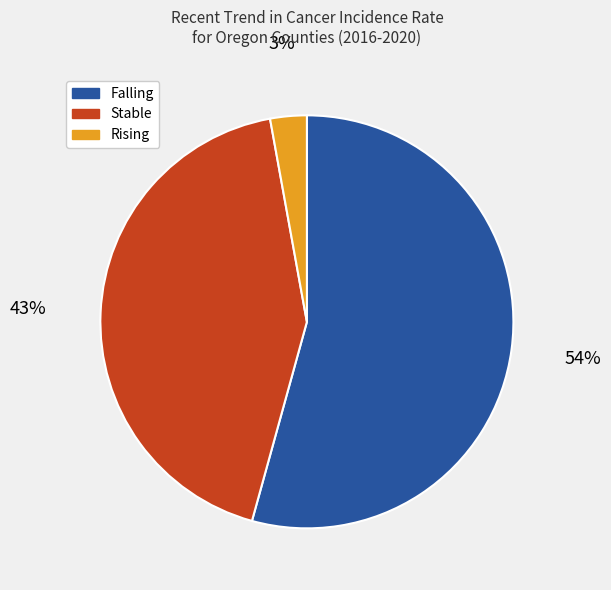

True or false: Stable accounts for 43% of the total.

True